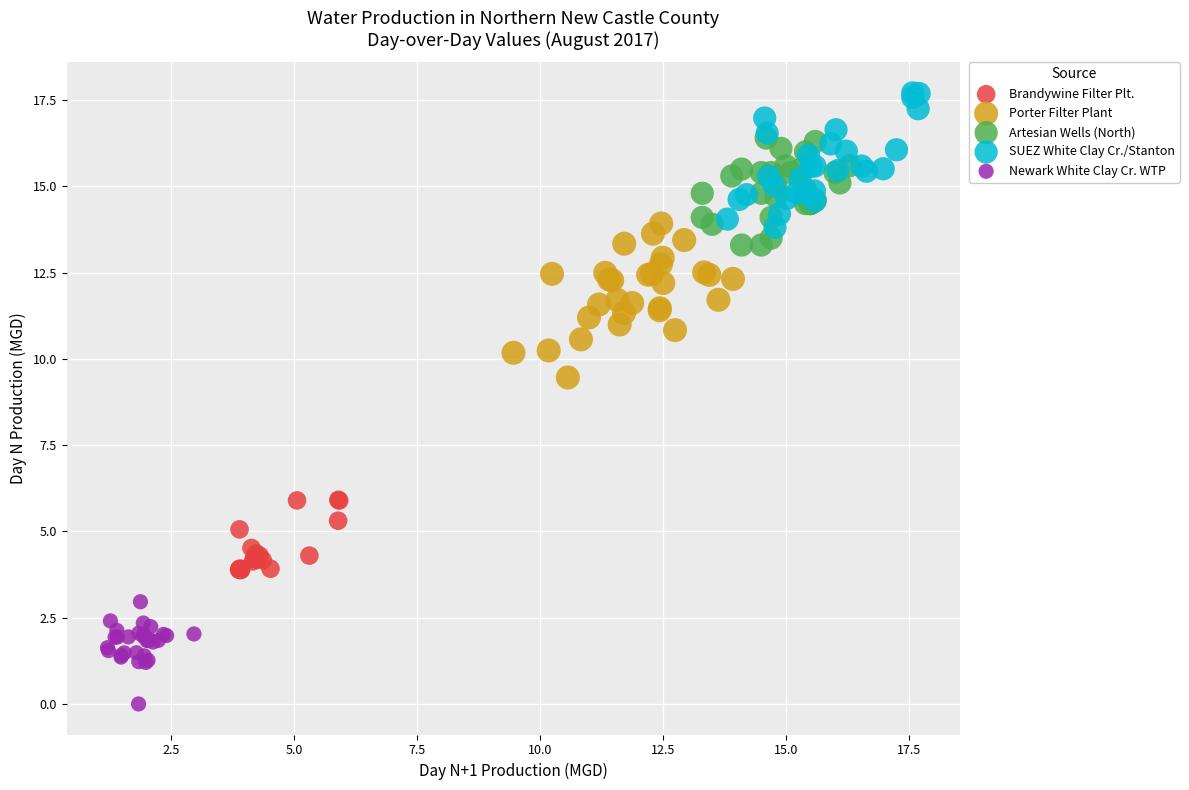

What are all the series names shown in the legend?

Brandywine Filter Plt., Porter Filter Plant, Artesian Wells (North), SUEZ White Clay Cr./Stanton, Newark White Clay Cr. WTP